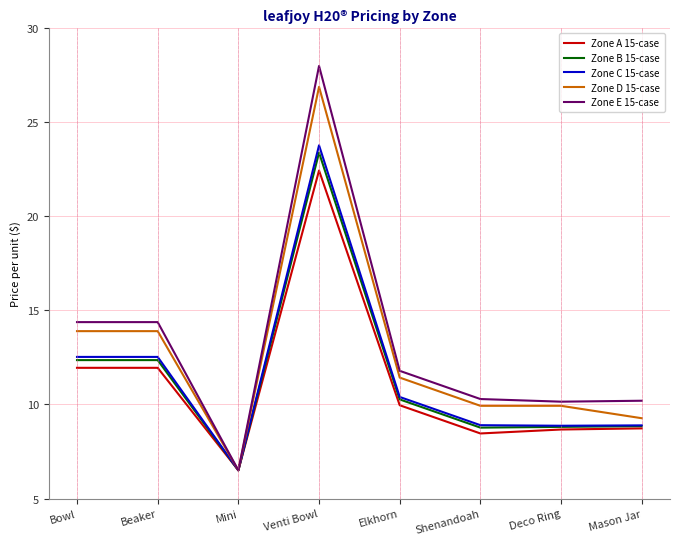

List the series in order of their peak value, lowest first.

Zone A 15-case, Zone B 15-case, Zone C 15-case, Zone D 15-case, Zone E 15-case